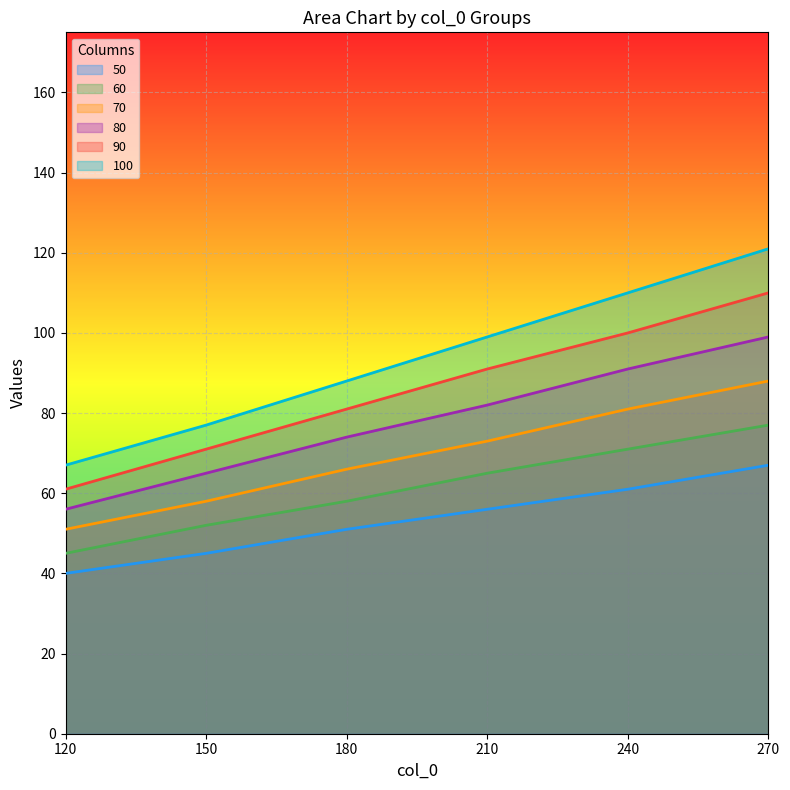

True or false: 70 and 90 cross at least once.

False